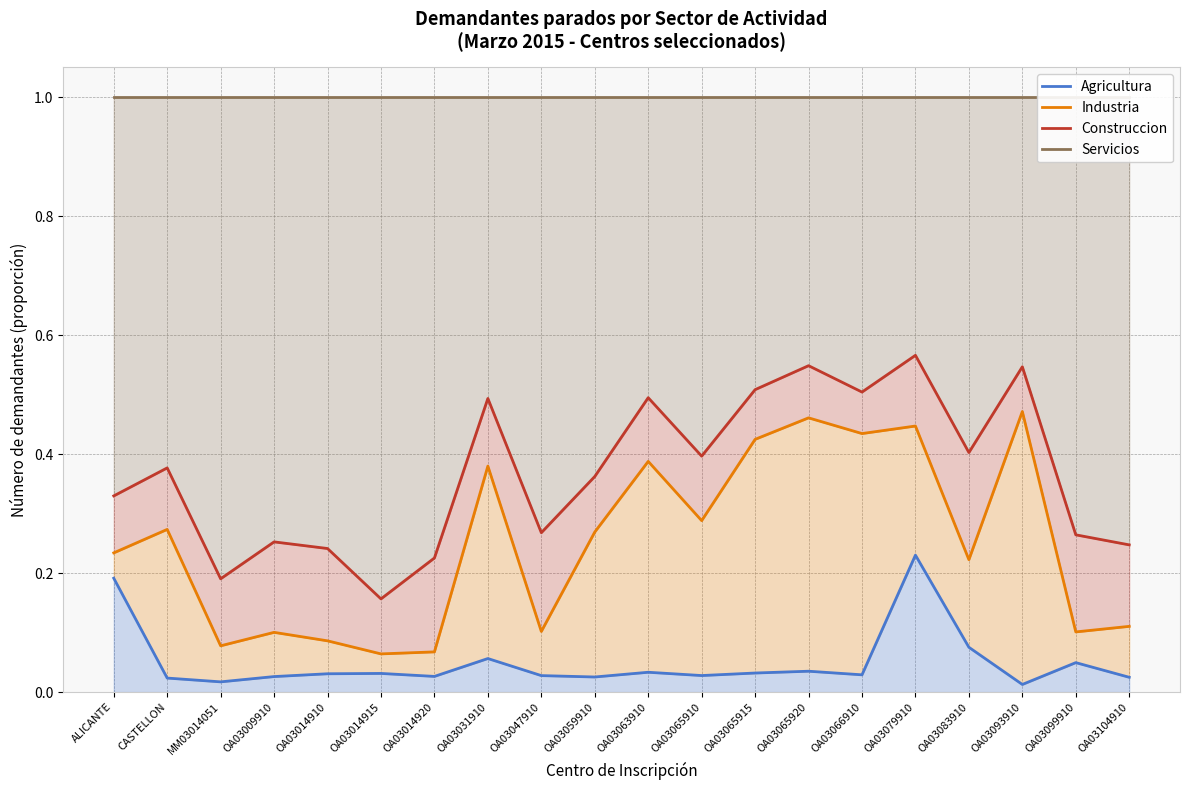

Reading left to right, extract all data points from this chart.

Agricultura: 0.2	0.0	0.0	0.0	0.0	0.0	0.0	0.1	0.0	0.0	0.0	0.0	0.0	0.0	0.0	0.2	0.1	0.0	0.0	0.0
Industria: 0.2	0.3	0.1	0.1	0.1	0.1	0.1	0.4	0.1	0.3	0.4	0.3	0.4	0.5	0.4	0.4	0.2	0.5	0.1	0.1
Construccion: 0.3	0.4	0.2	0.3	0.2	0.2	0.2	0.5	0.3	0.4	0.5	0.4	0.5	0.5	0.5	0.6	0.4	0.5	0.3	0.2
Servicios: 1.0	1.0	1.0	1.0	1.0	1.0	1.0	1.0	1.0	1.0	1.0	1.0	1.0	1.0	1.0	1.0	1.0	1.0	1.0	1.0